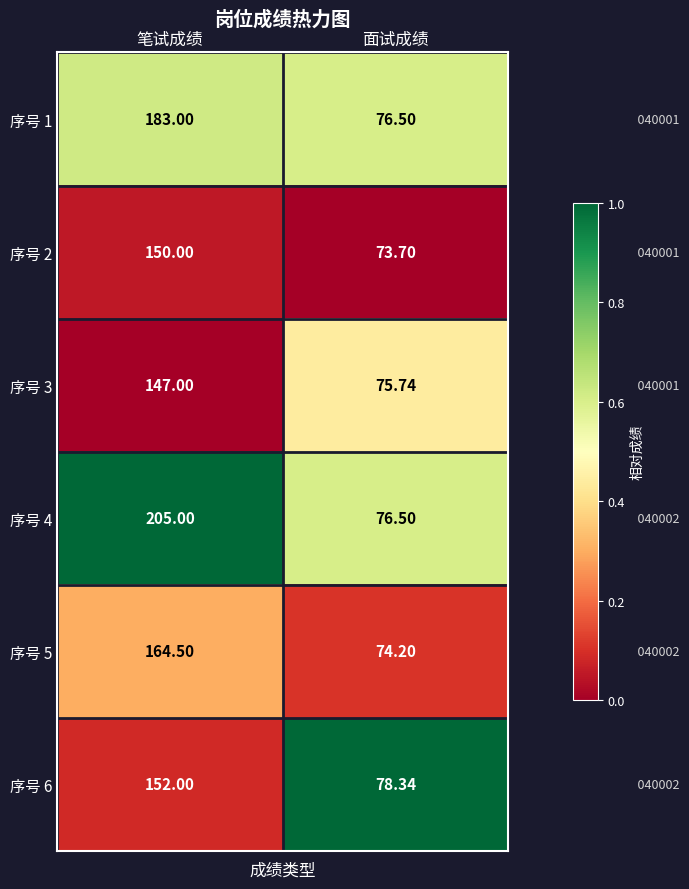

Is the value of 序号 3 at 面试成绩 greater than the value of 序号 4 at 面试成绩?

No